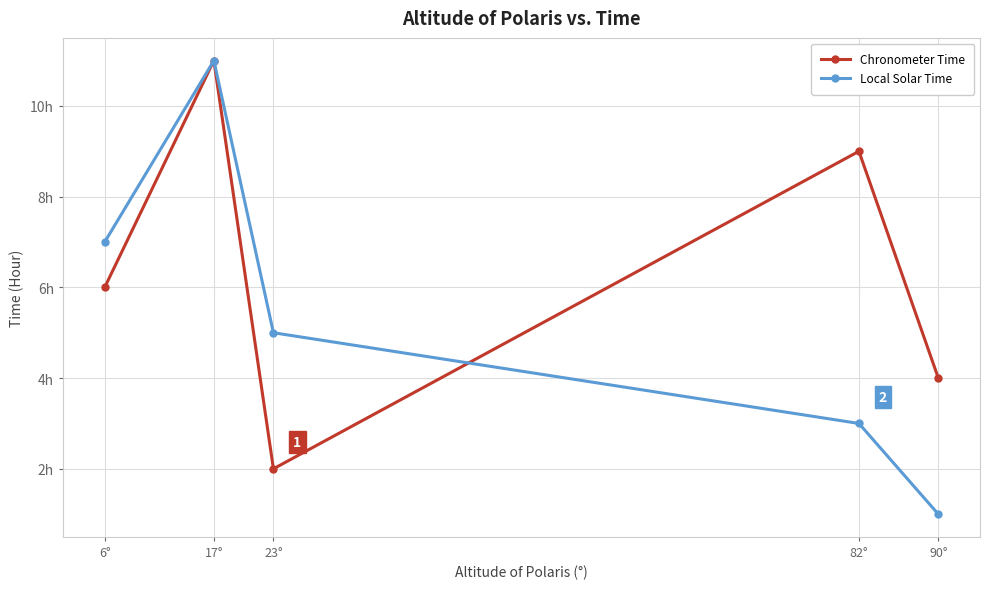

What is the minimum value for Chronometer Time?

2